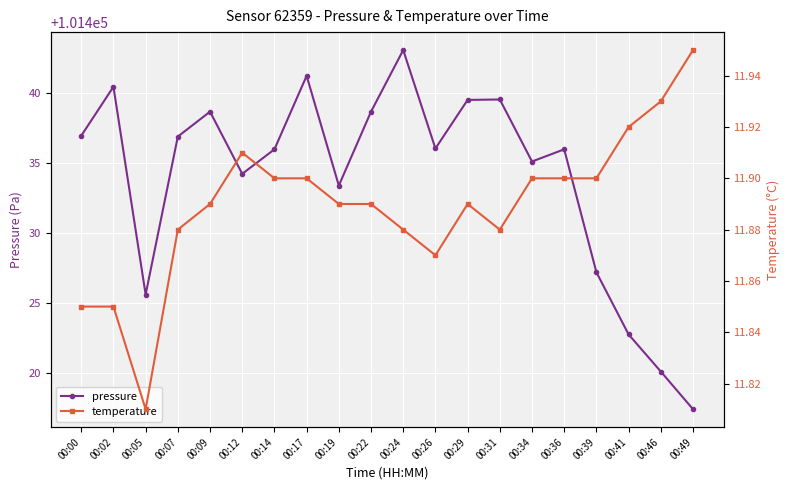

True or false: pressure and temperature intersect in this chart.

False